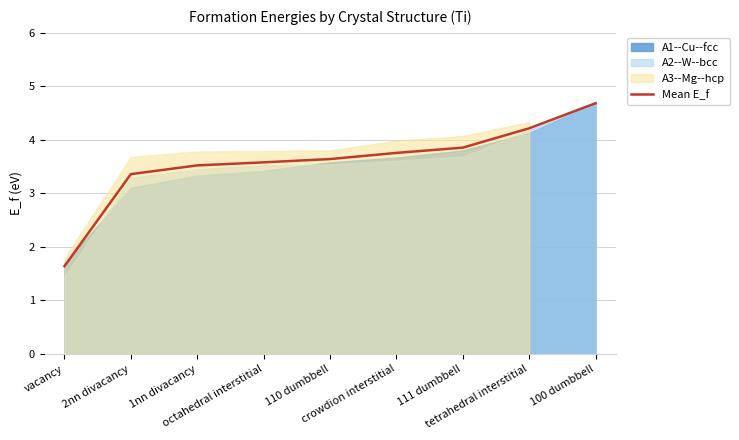

Reading right to left, extract all data points from this chart.

4.7	4.2	3.9	3.8	3.6	3.6	3.5	3.4	1.6